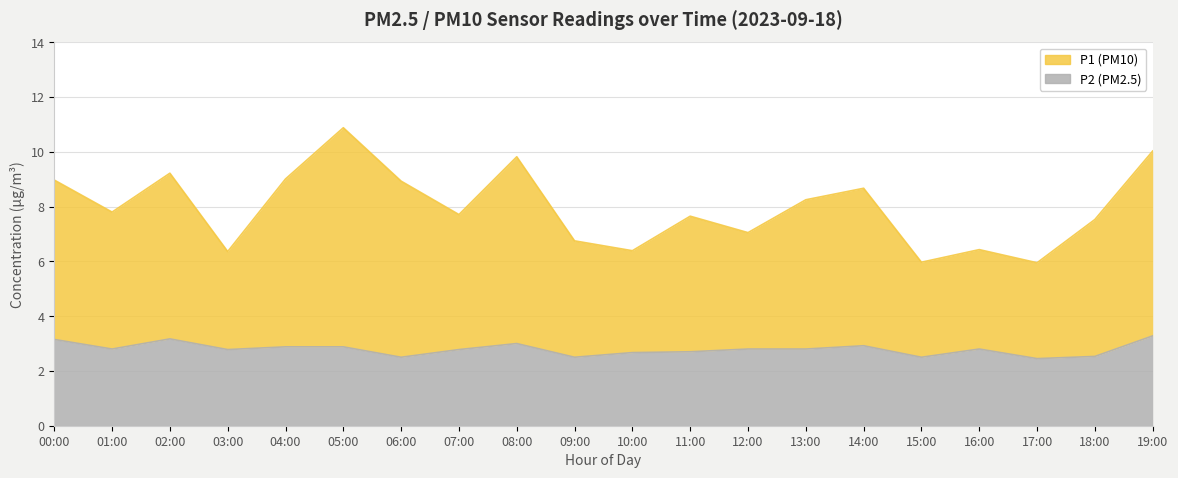

Reading right to left, extract all data points from this chart.

P1: 10.0	7.5	6.0	6.4	6.0	8.7	8.2	7.0	7.7	6.4	6.8	9.8	7.7	8.9	10.9	9.0	6.4	9.2	7.8	9.0
P2: 3.3	2.5	2.5	2.8	2.5	2.9	2.8	2.8	2.7	2.7	2.5	3.0	2.8	2.5	2.9	2.9	2.8	3.2	2.8	3.1